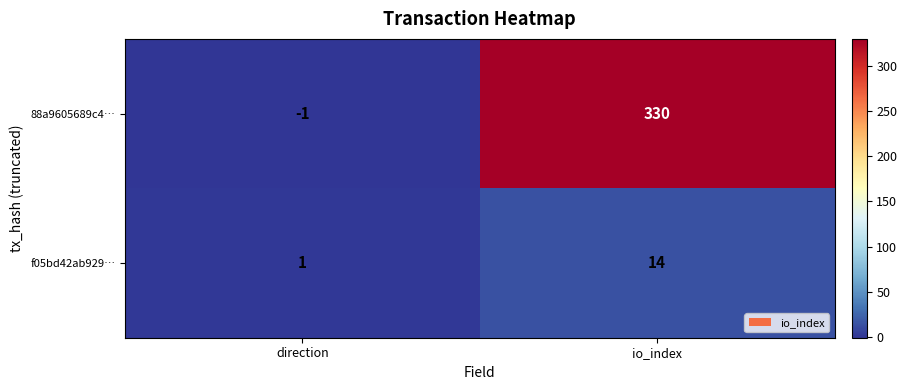

How many values in the f05bd42ab929… series are below 14?

1